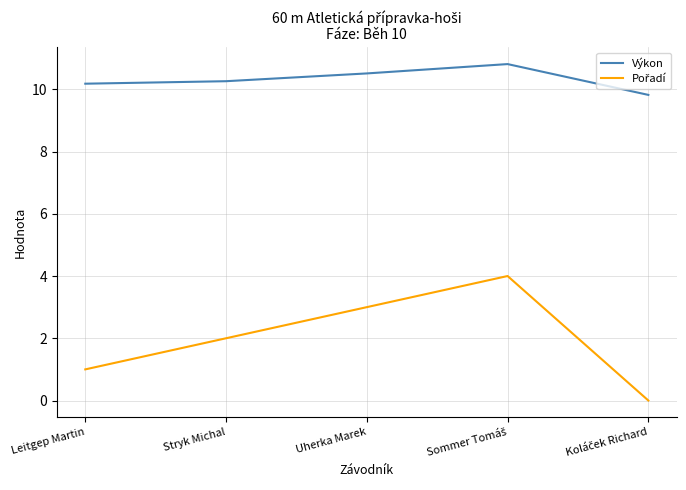

What is the difference between the highest and lowest values at Uherka Marek?

7.5